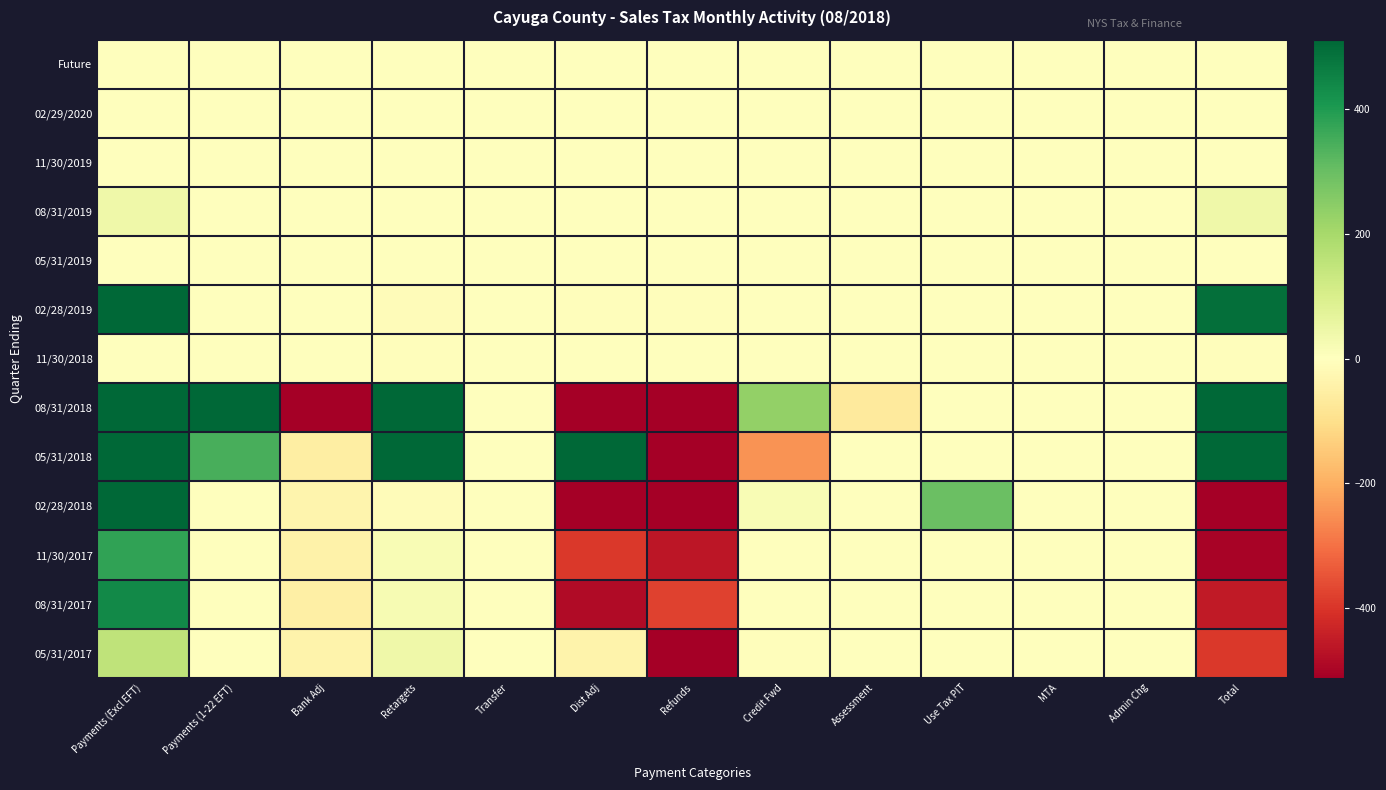

Which series has the largest total across all categories?

08/31/2018